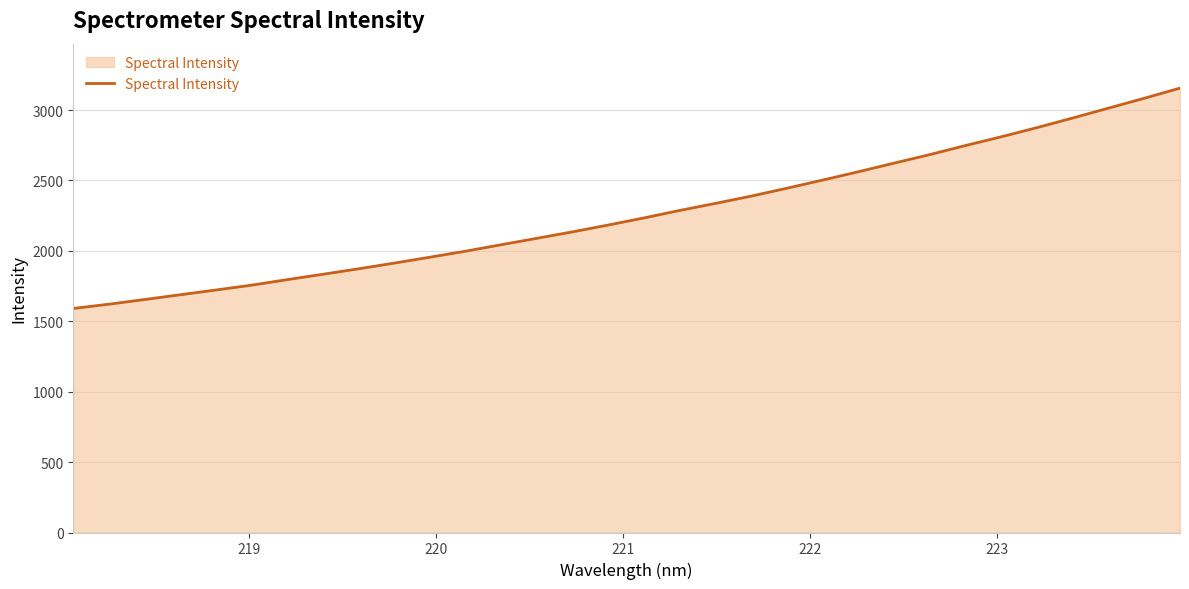

How many values exceed 2234?

16